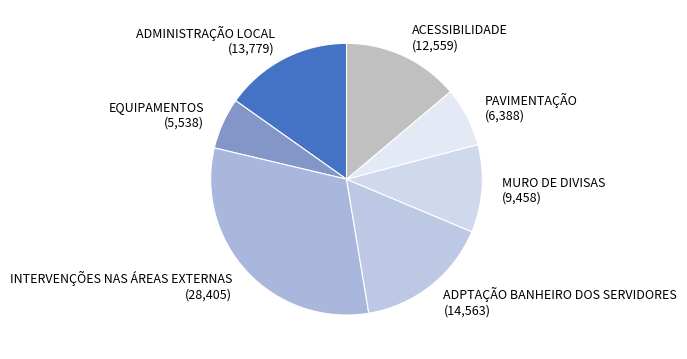

Is there any slice that represents more than half of the pie?

No